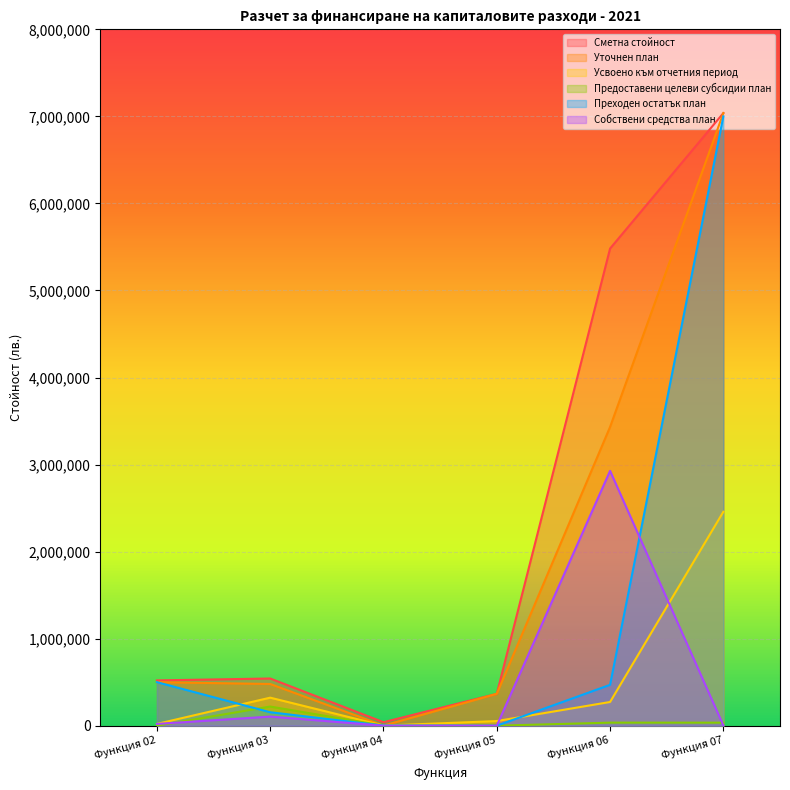

Where is Преходен остатък план nearest to the value 3500000?

Функция 02